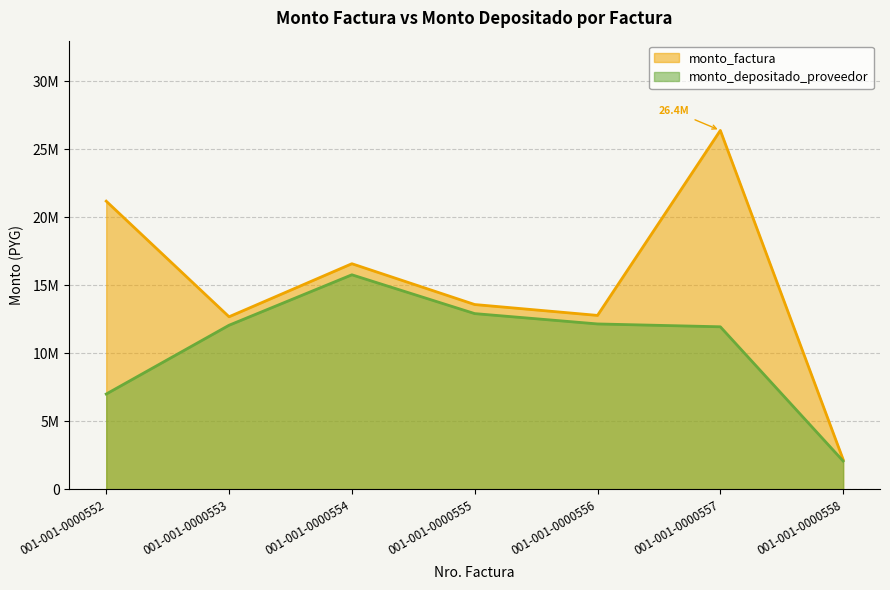

Rank the series at 001-001-0000558 from highest to lowest value.

monto_factura, monto_depositado_proveedor